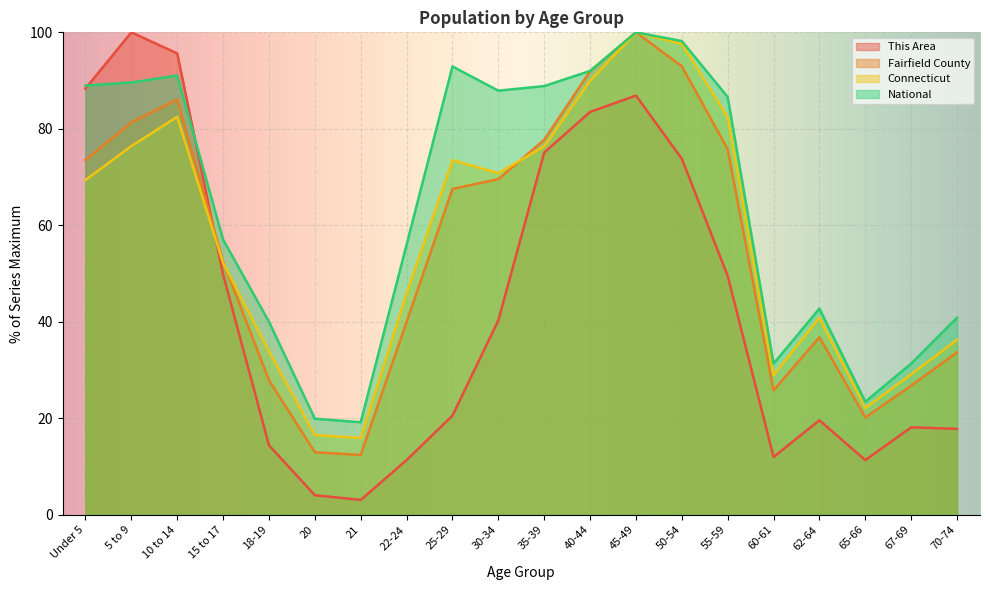

What is the value of the Fairfield County point at the 13th from the left?

100.0